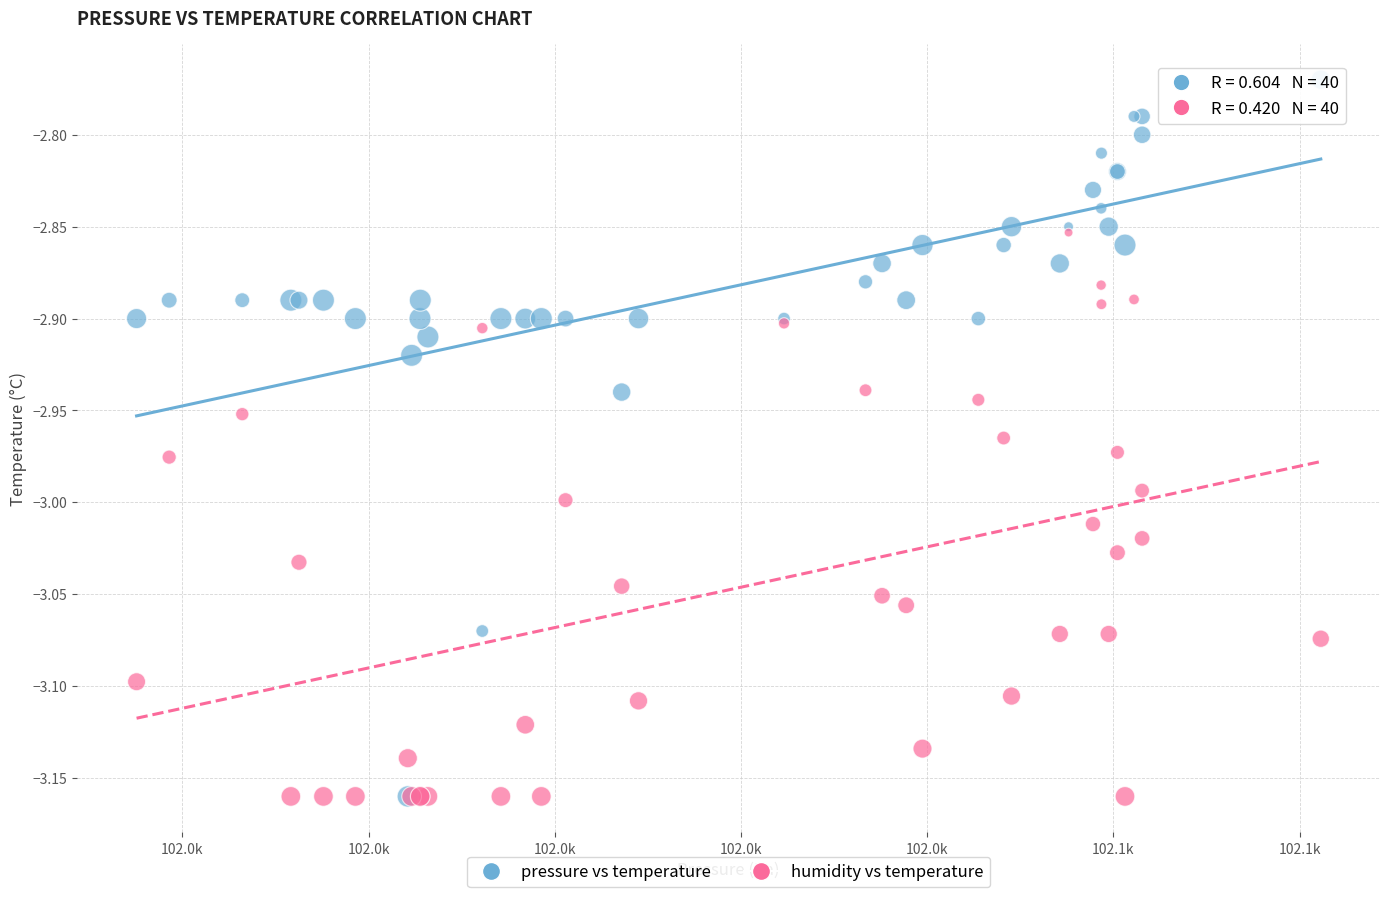

What are all the series names shown in the legend?

pressure vs temperature, humidity vs temperature